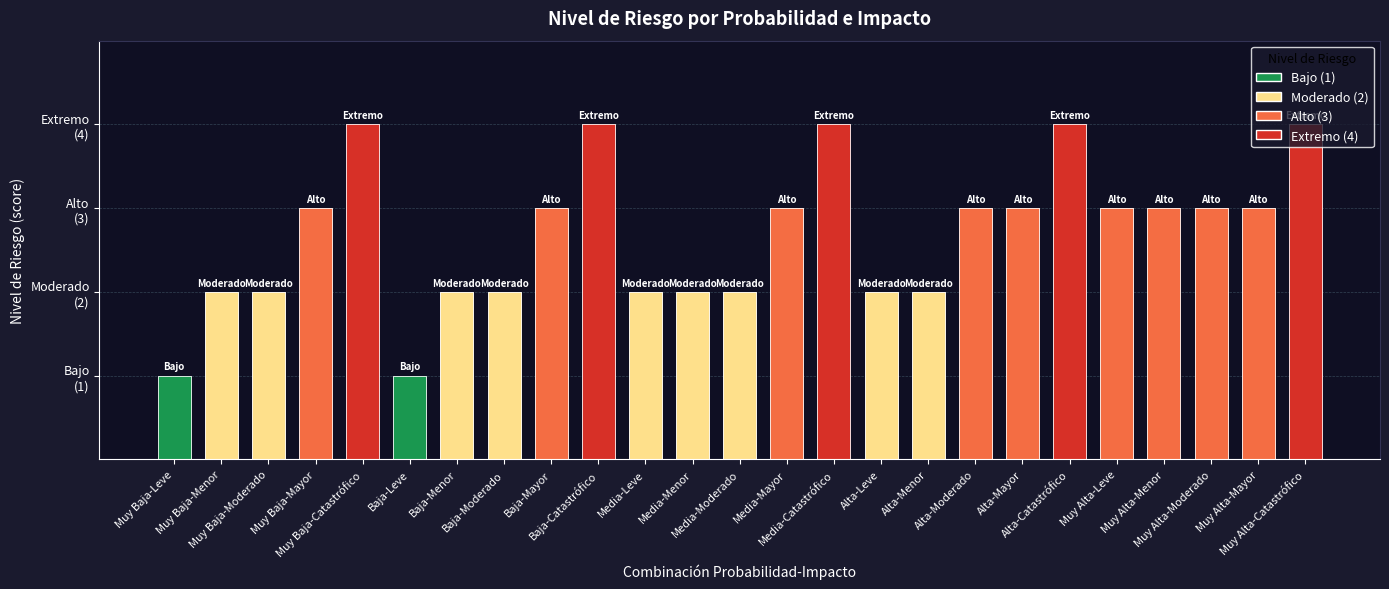

The Alto series shows 3 at Muy Baja-Mayor. True or false?

True